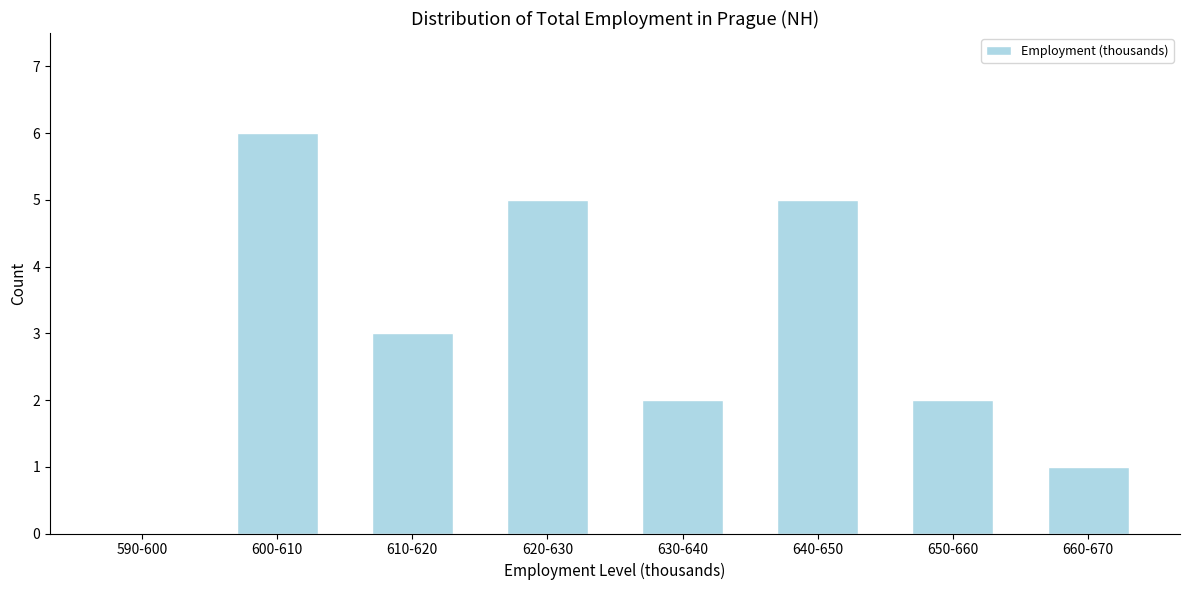

Reading left to right, list all the values displayed in this chart.

590-600=0	600-610=6	610-620=3	620-630=5	630-640=2	640-650=5	650-660=2	660-670=1